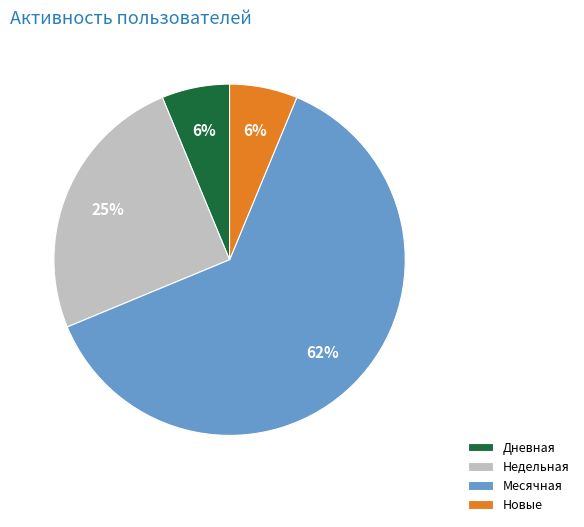

Which has a higher value, Новые or Месячная?

Месячная